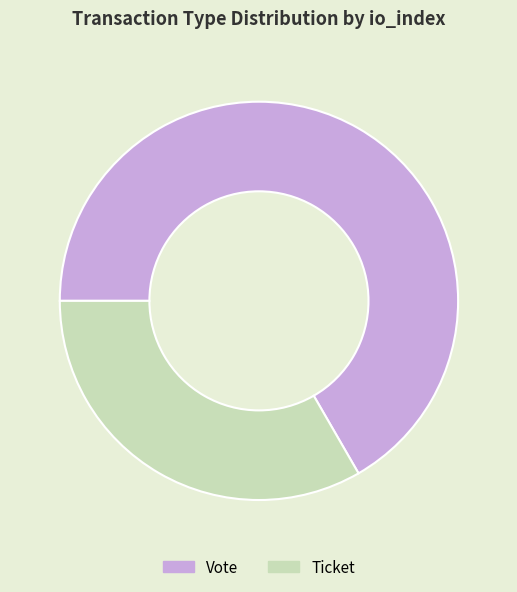

Is it true that Ticket is 25% of the pie?

False